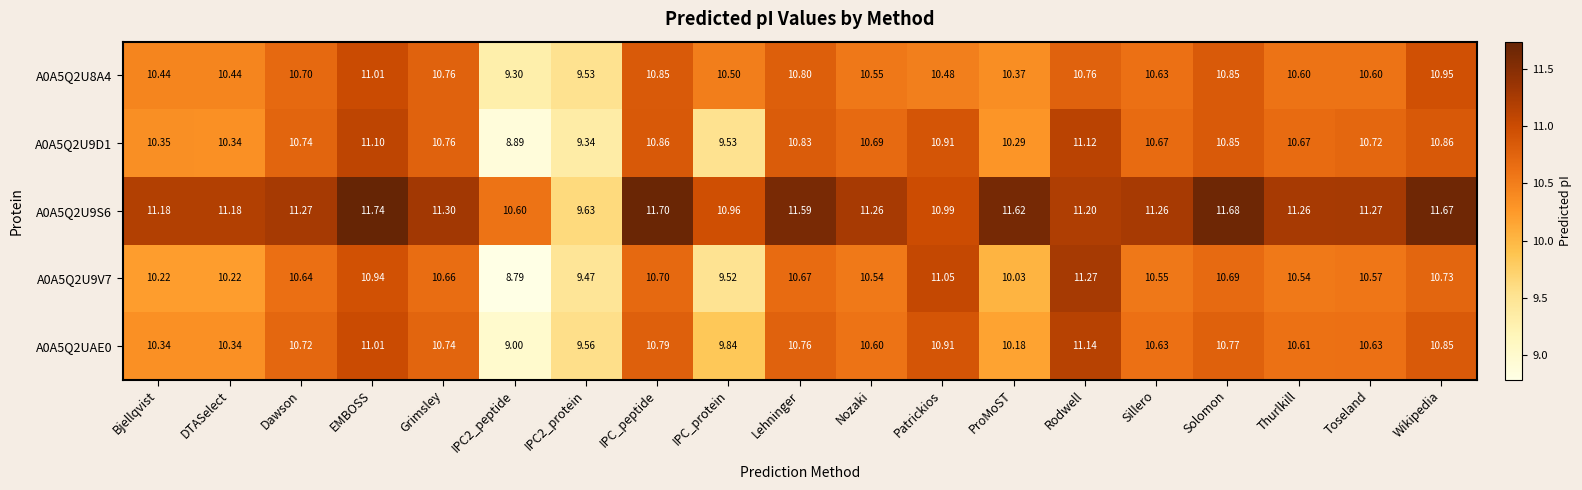

Rank the series at Dawson from highest to lowest value.

A0A5Q2U9S6, A0A5Q2U9D1, A0A5Q2UAE0, A0A5Q2U8A4, A0A5Q2U9V7